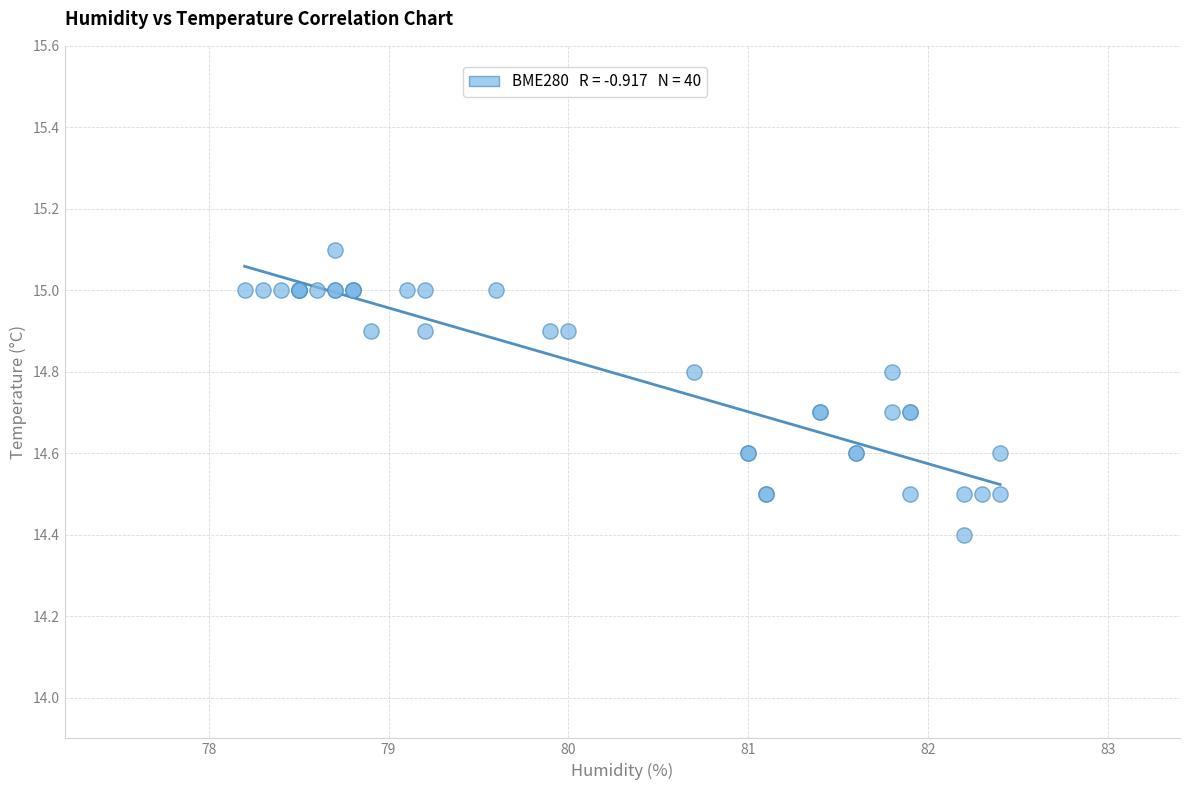

What Y value in the scatter plot is closest to 14?

14.4